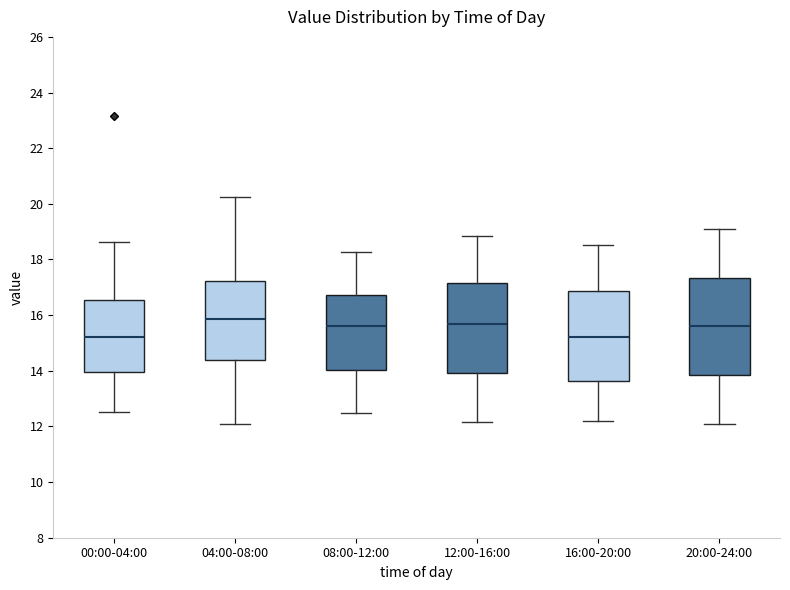

Reading left to right, transcribe this box plot: for each box, give where its median line is, the range the box spans, and where its two whiskers end, as read against the y-axis. The values are not printed on the chart, so give them approximately, as read against the axis.

00:00-04:00: median 15.2, box 14.0 to 16.6, whiskers 12.6 to 18.6
04:00-08:00: median 15.8, box 14.4 to 17.2, whiskers 12.0 to 20.2
08:00-12:00: median 15.6, box 14.0 to 16.8, whiskers 12.6 to 18.2
12:00-16:00: median 15.6, box 14.0 to 17.2, whiskers 12.2 to 18.8
16:00-20:00: median 15.2, box 13.6 to 16.8, whiskers 12.2 to 18.6
20:00-24:00: median 15.6, box 13.8 to 17.4, whiskers 12.2 to 19.2